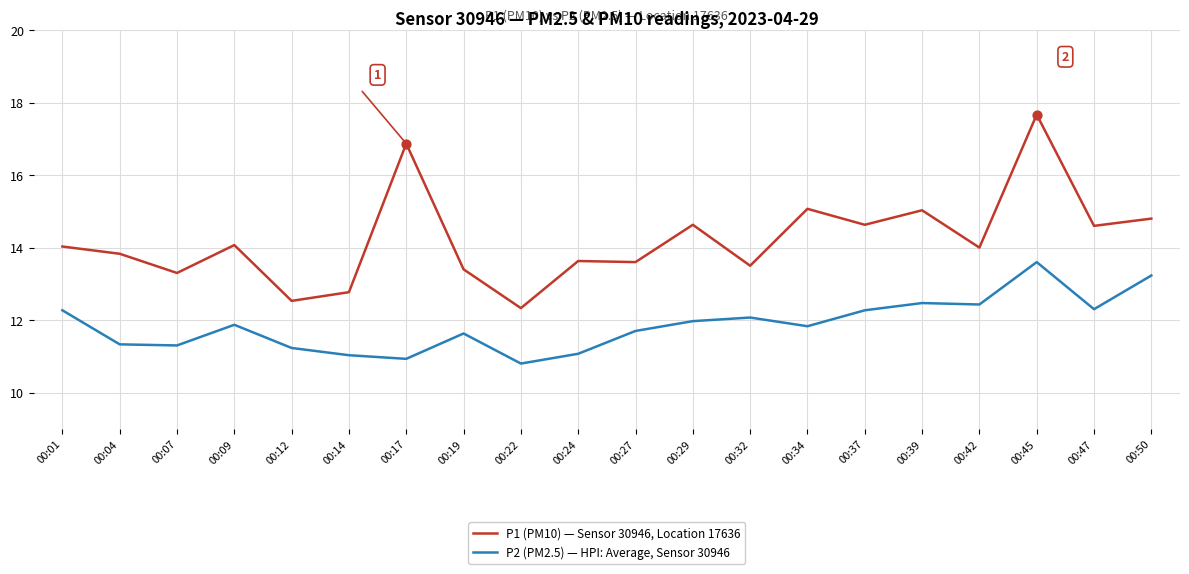

What are all the series names shown in the legend?

P1 (PM10) — Sensor 30946, Location 17636, P2 (PM2.5) — HPI: Average, Sensor 30946